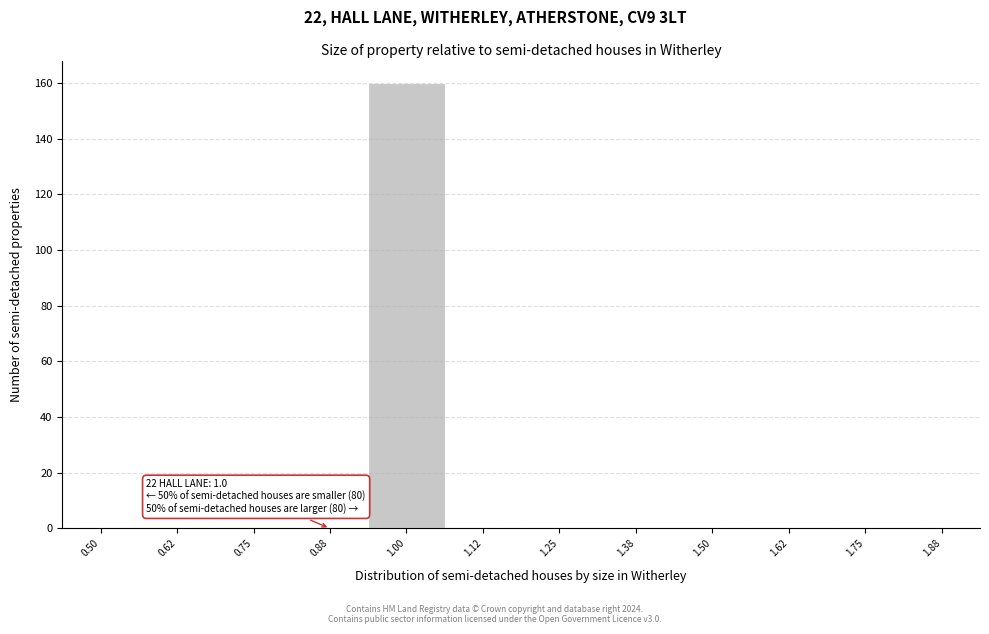

Reading right to left, extract all data points from this chart.

1.88=0	1.75=0	1.62=0	1.50=0	1.38=0	1.25=0	1.12=0	1.00=160	0.88=0	0.75=0	0.62=0	0.50=0